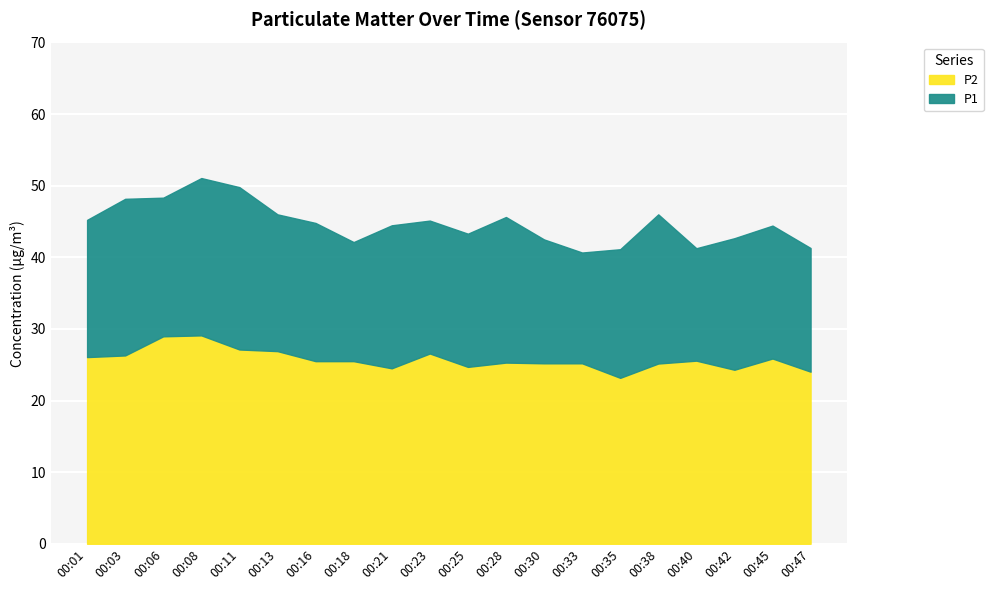

Rank the series by their average value, from lowest to highest.

P2, P1